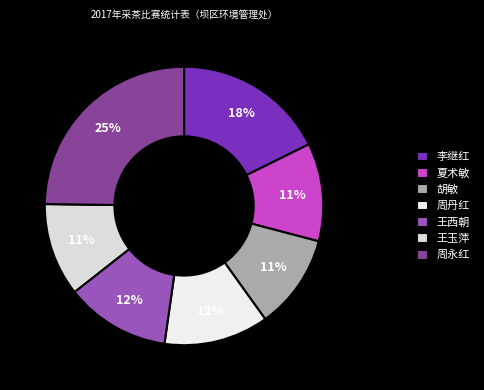

Count the number of slices in the pie.

7